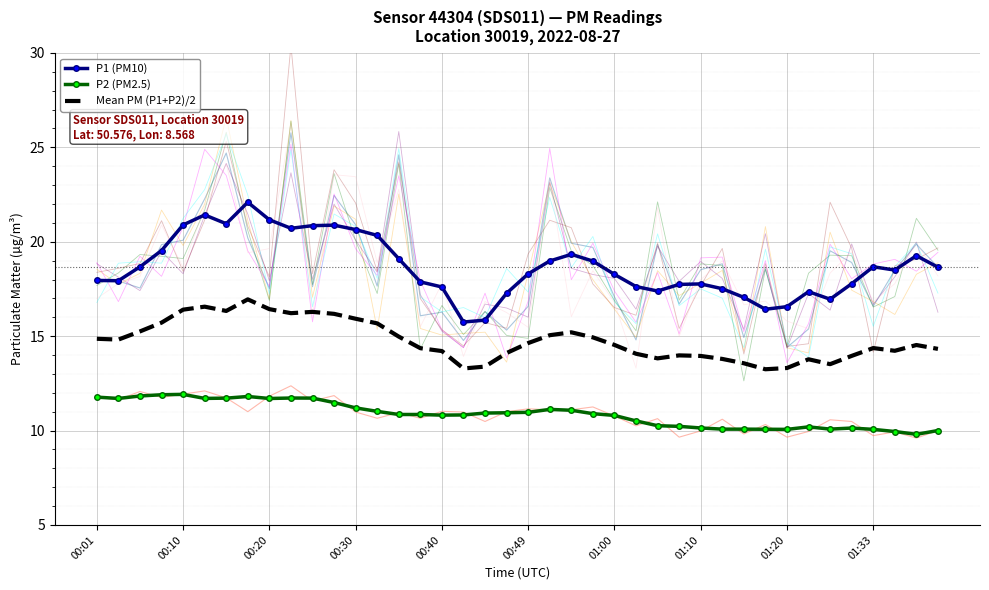

True or false: P2 (PM2.5) has more than 2 interior local peaks.

True